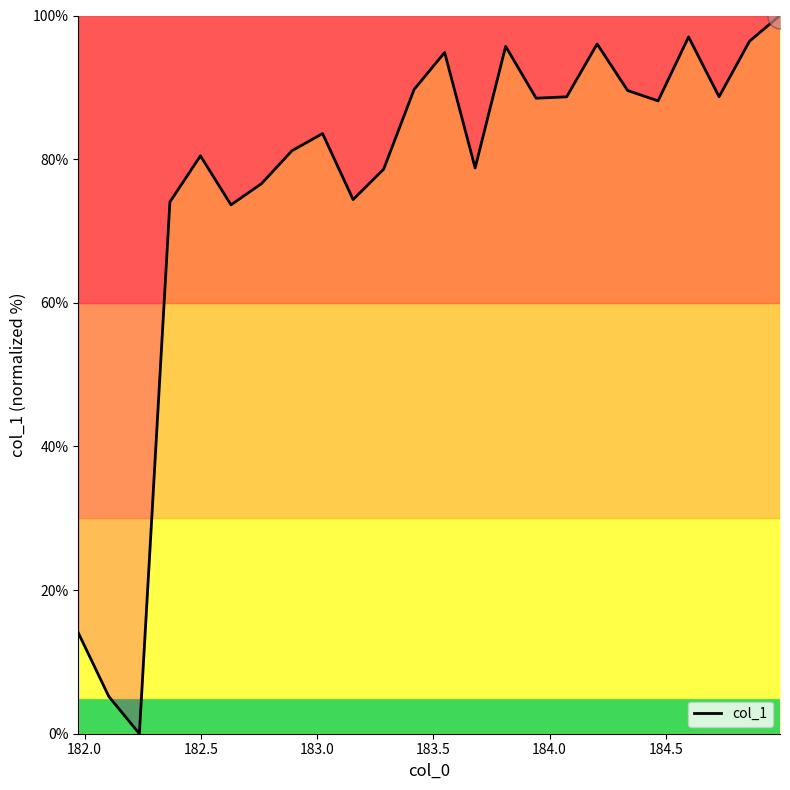

What is the greatest value displayed?

100.0